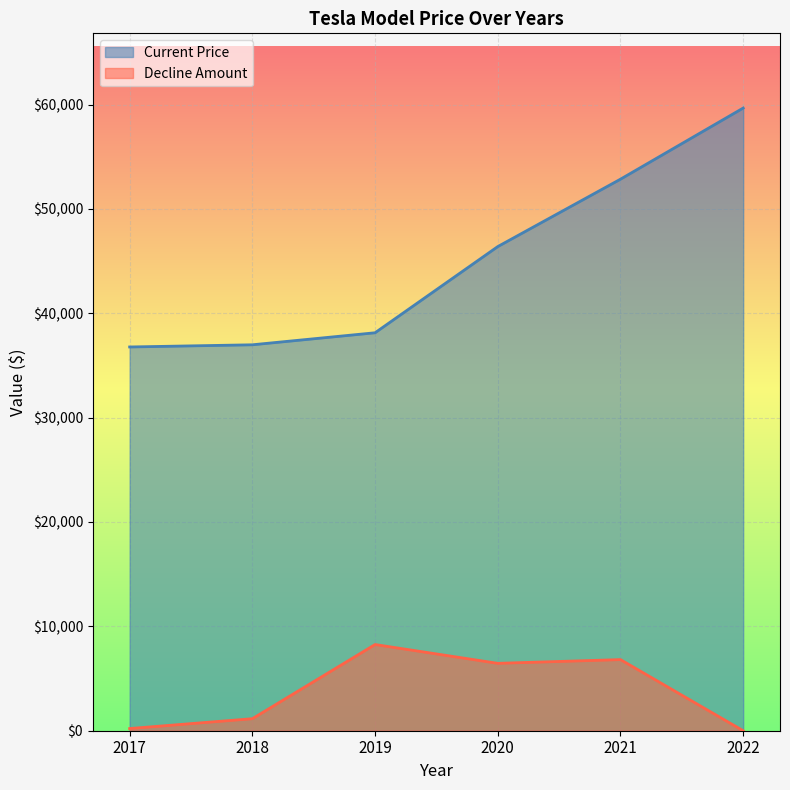

The Current Price series shows 59665 at 2022. True or false?

True